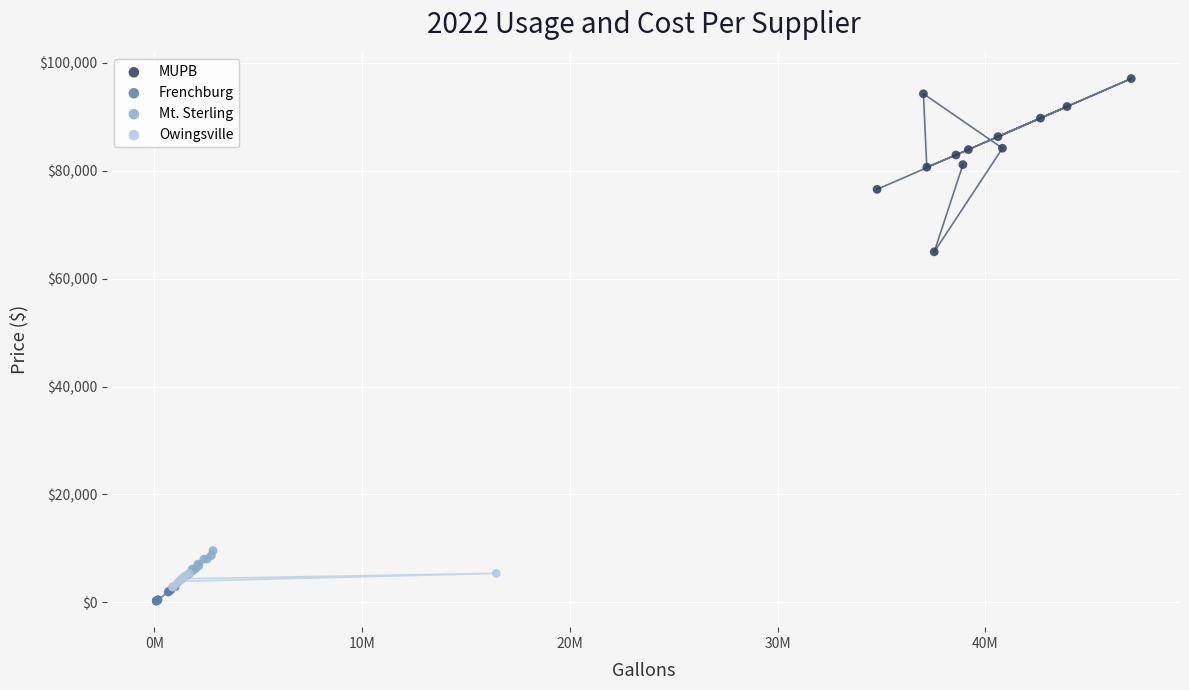

Which series reaches the maximum Y coordinate?

MUPB